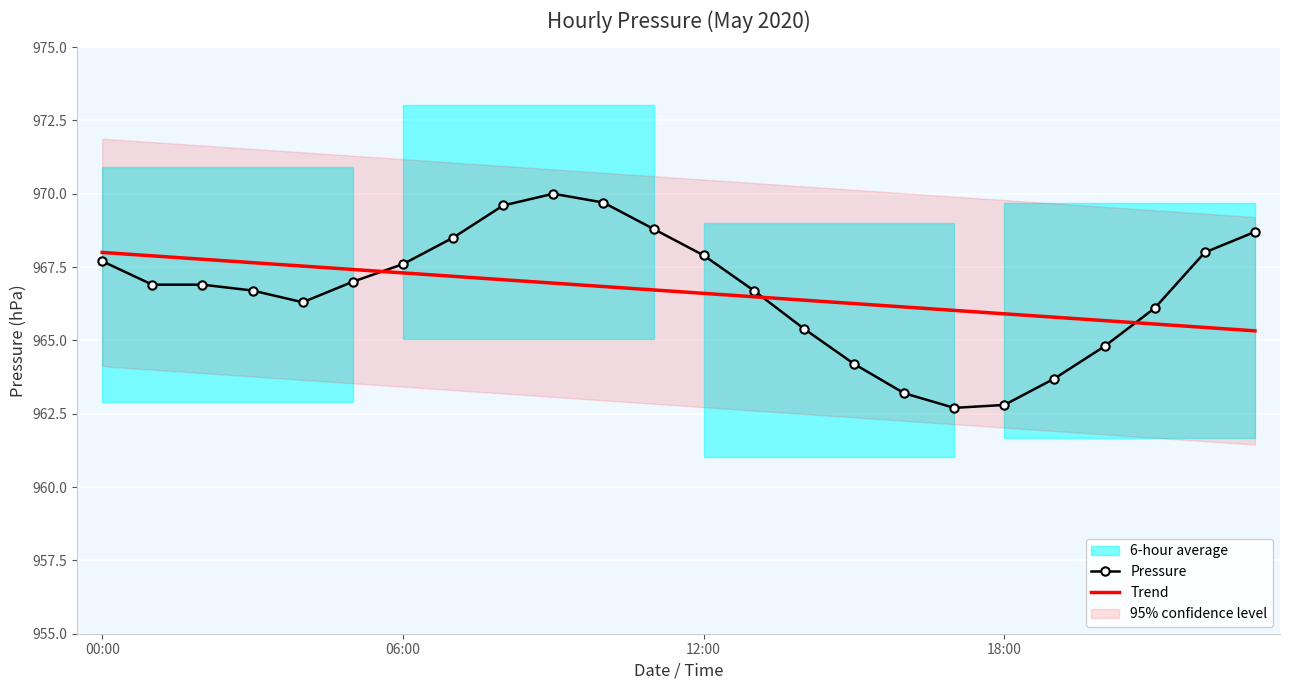

At 4, list the series in order from largest to smallest.

Trend, Pressure